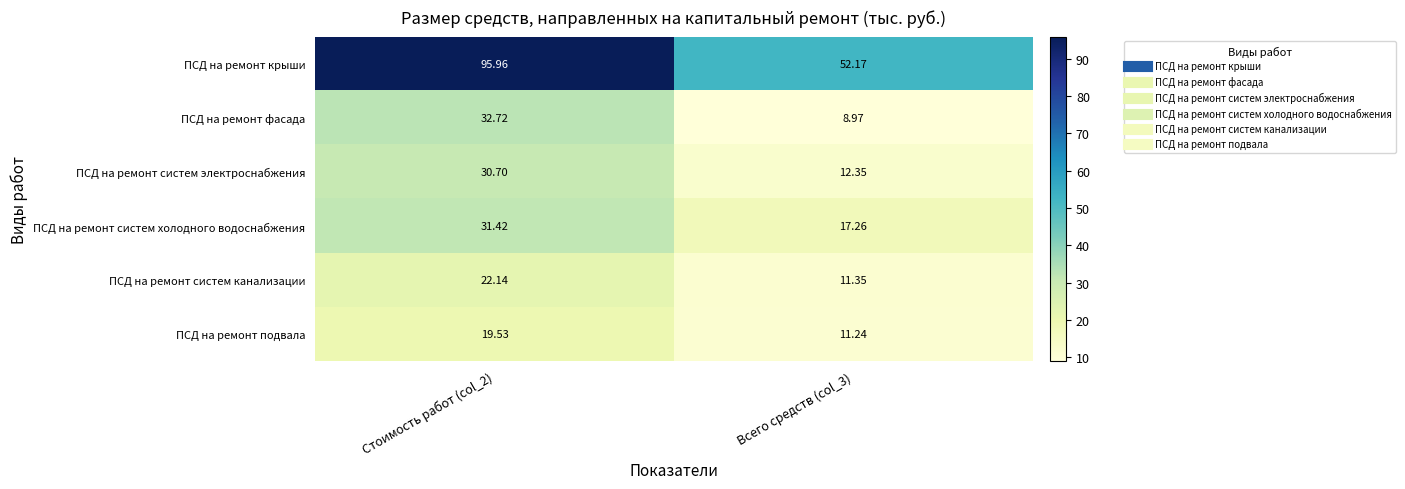

Is the value of ПСД на ремонт систем электроснабжения at Всего средств (col_3) greater than the value of ПСД на ремонт фасада at Стоимость работ (col_2)?

No